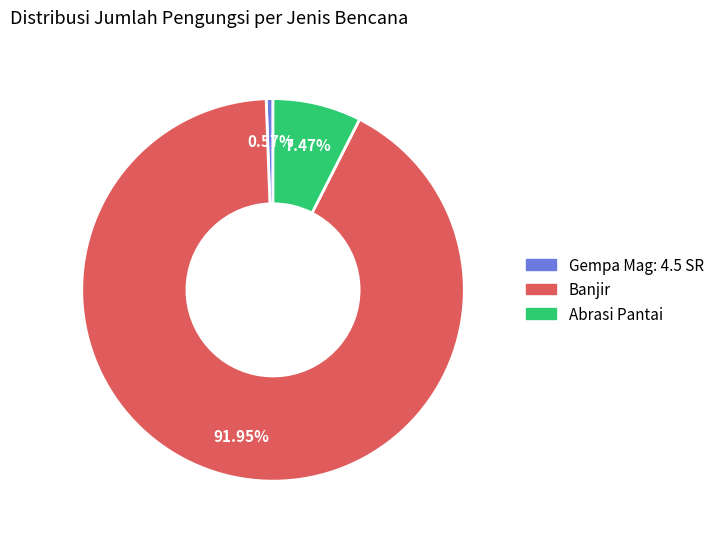

True or false: Banjir accounts for 92% of the total.

True